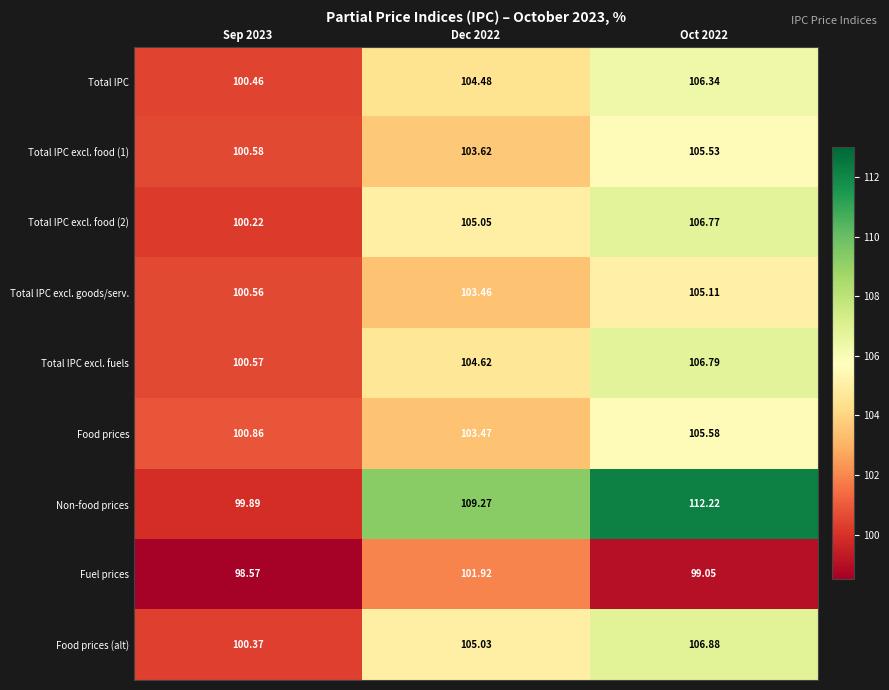

Is the value of Food prices at Dec 2022 greater than the value of Food prices (alt) at Oct 2022?

No